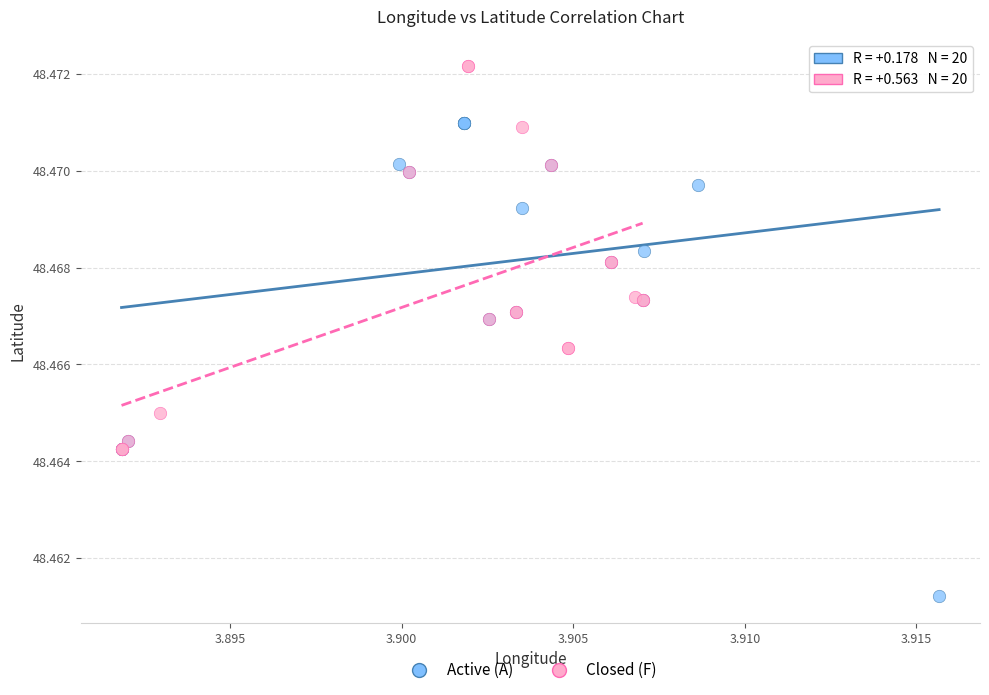

Which series contains the lowest Y value?

Active (A)